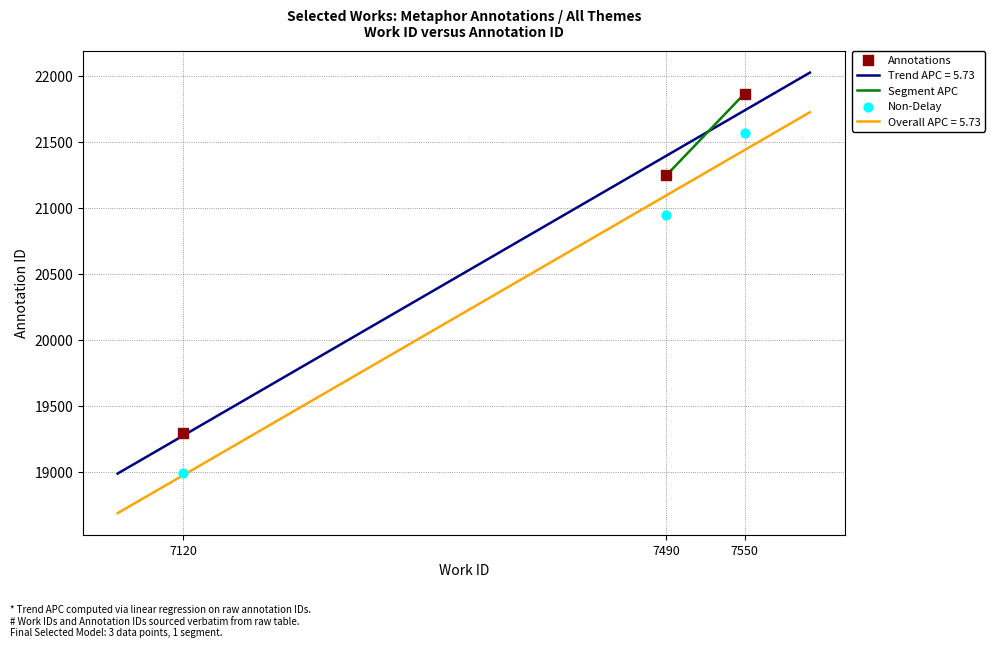

What is the minimum value for Trend APC = 5.73?

18989.9